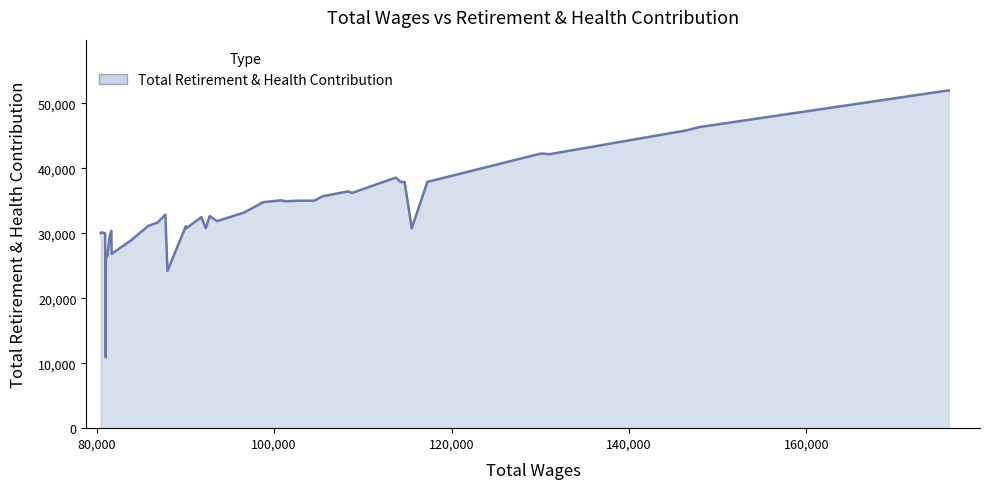

What is the difference between the maximum and minimum values?

41097